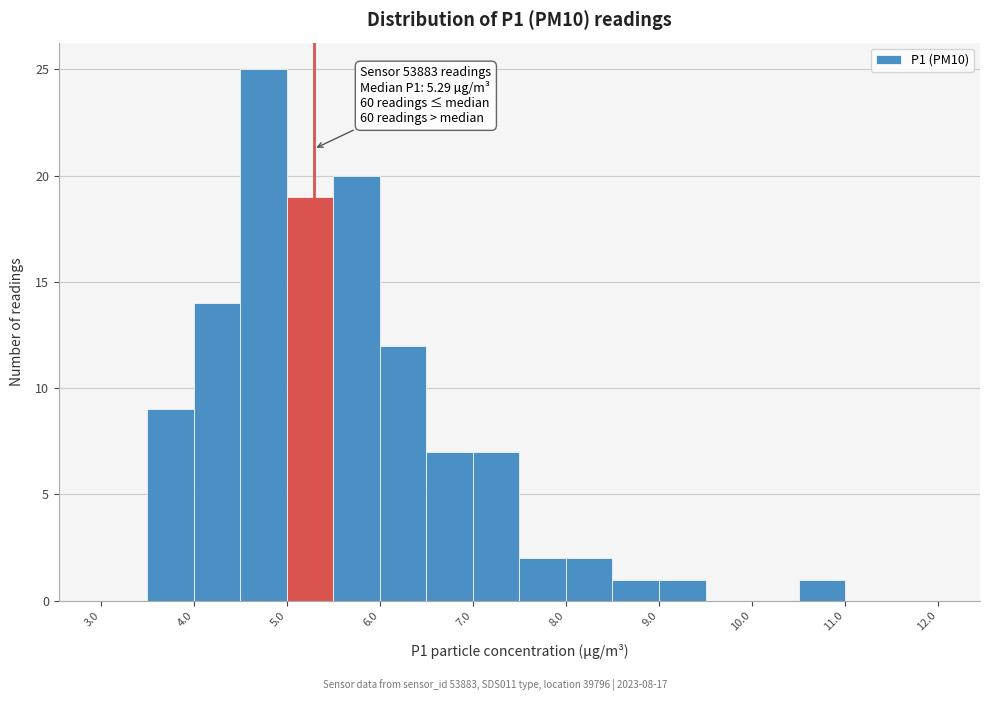

Over which range of the x-axis is the bar tallest?

4.5 to 5.0